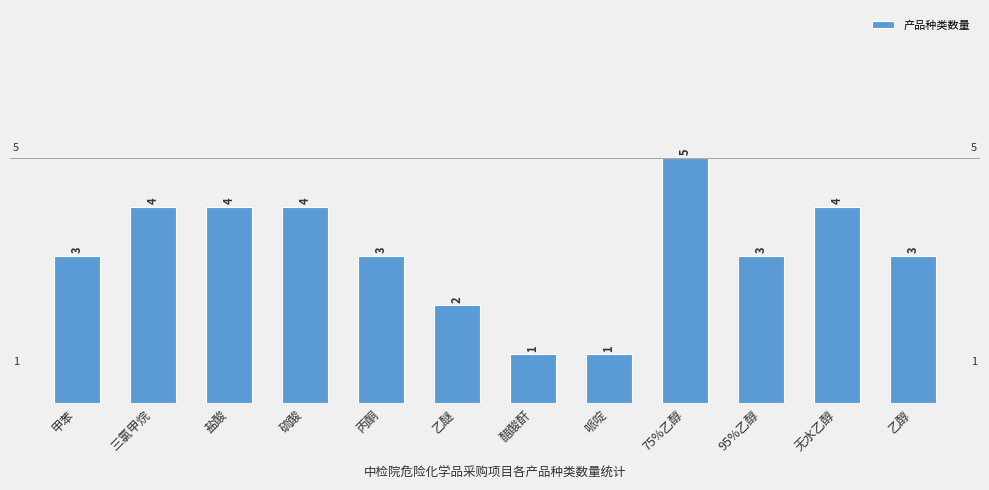

Is it true that the value at 盐酸 is 4?

True